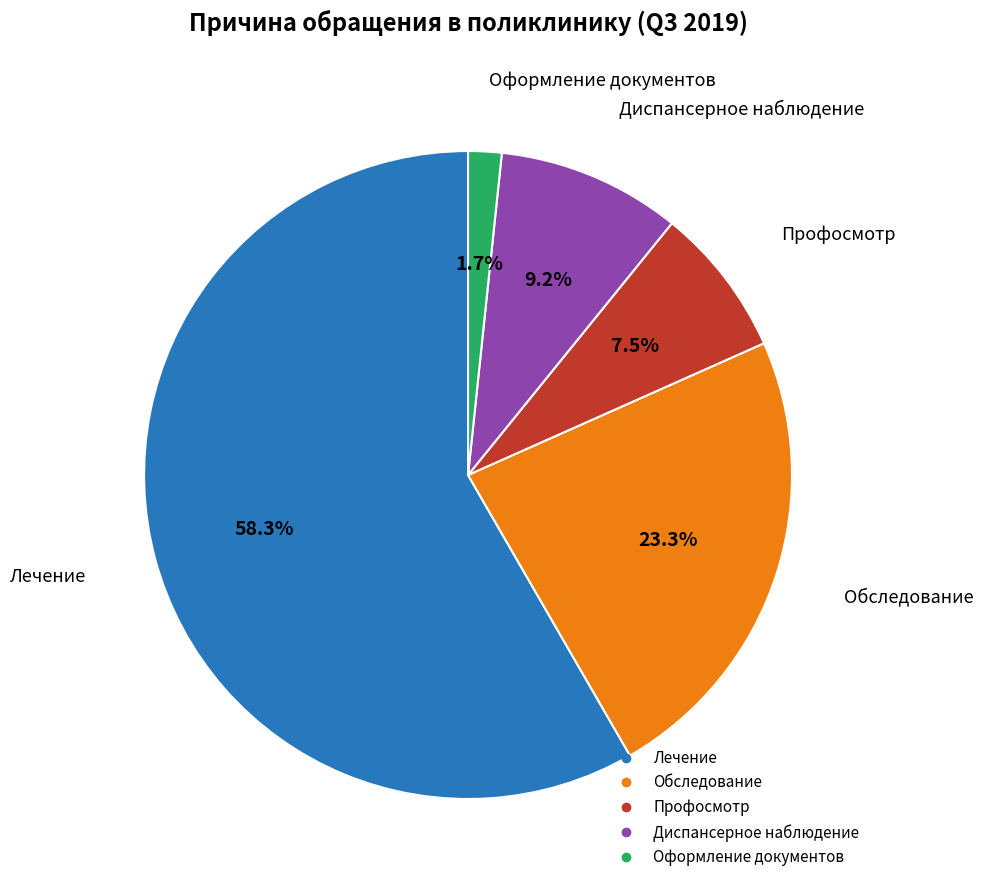

Which slice is the largest?

Лечение